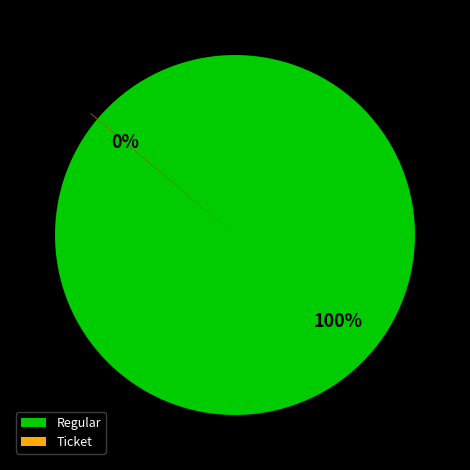

Is there a majority slice in this chart?

Yes